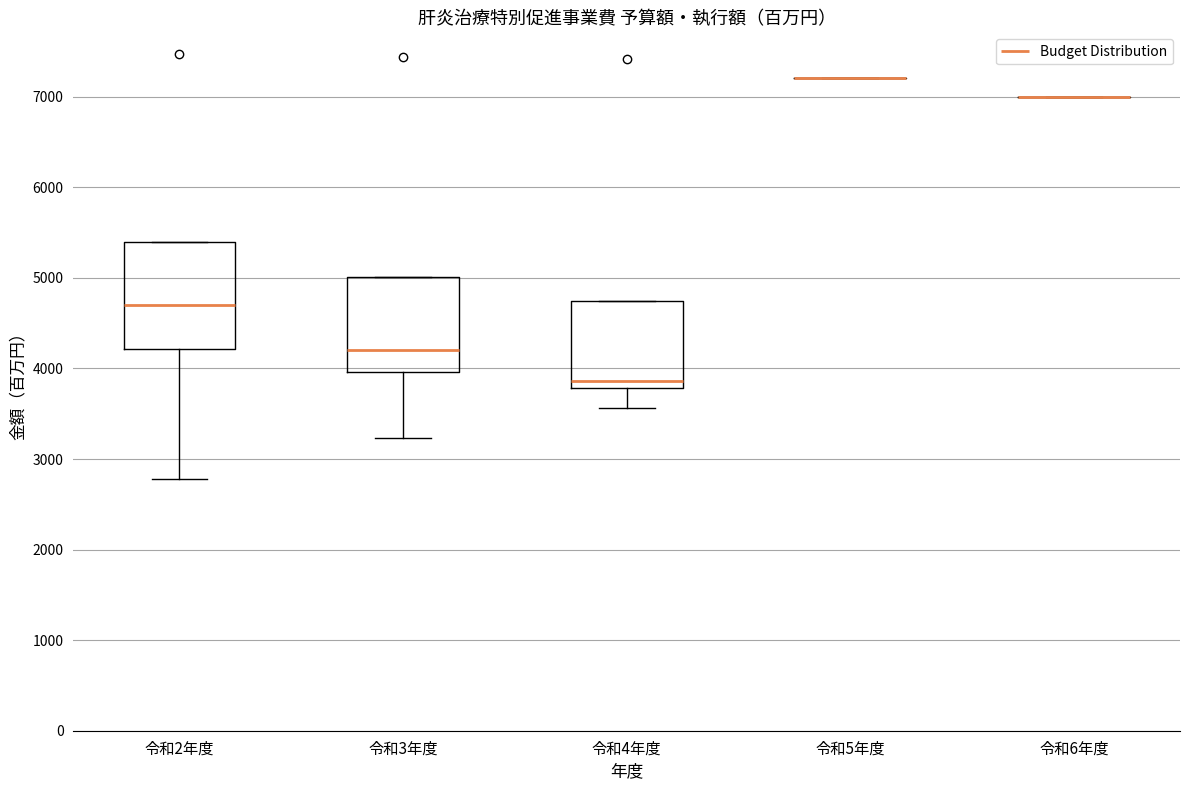

Which box is the tallest, from its lower edge to its upper edge?

令和2年度